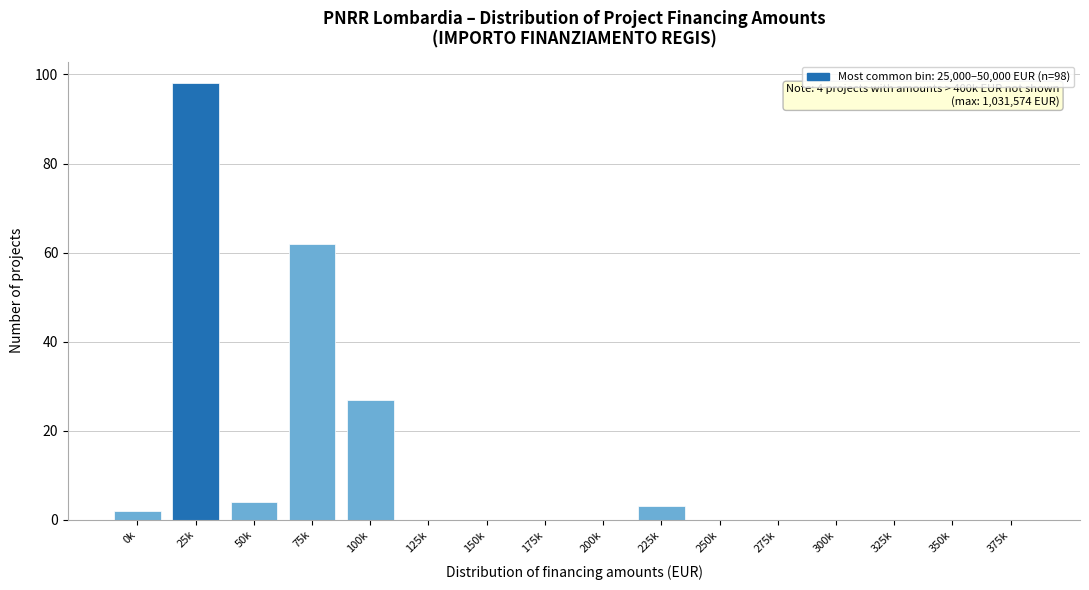

Reading right to left, what are all the values shown in this chart?

375k=0	350k=0	325k=0	300k=0	275k=0	250k=0	225k=3	200k=0	175k=0	150k=0	125k=0	100k=27	75k=62	50k=4	25k=98	0k=2